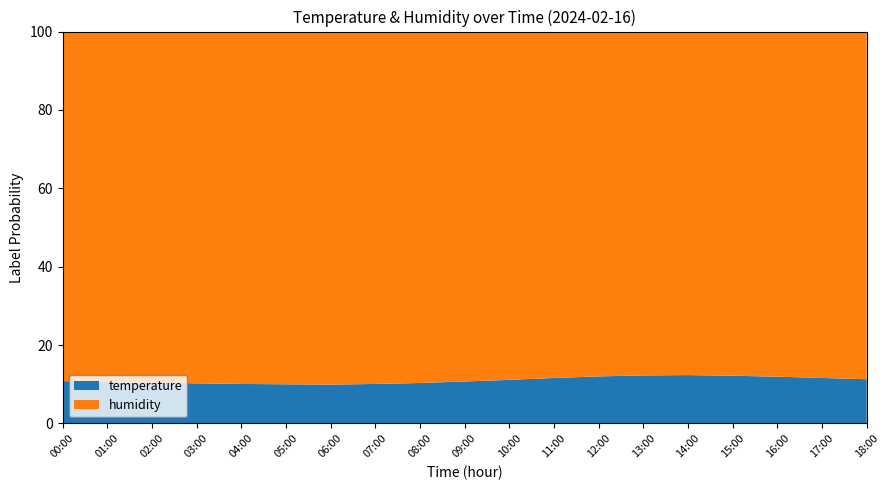

Reading left to right, what are all the values shown in this chart?

temperature: 00:00=12.1	01:00=11.8	02:00=11.6	03:00=11.4	04:00=11.2	05:00=11.1	06:00=11.0	07:00=11.2	08:00=11.5	09:00=12.0	10:00=12.5	11:00=13.1	12:00=13.6	13:00=13.9	14:00=14.0	15:00=13.8	16:00=13.5	17:00=13.1	18:00=12.7
humidity: 00:00=99.9	01:00=99.9	02:00=99.9	03:00=99.9	04:00=99.9	05:00=99.9	06:00=99.9	07:00=99.9	08:00=99.9	09:00=99.9	10:00=99.8	11:00=99.7	12:00=99.6	13:00=99.5	14:00=99.4	15:00=99.5	16:00=99.6	17:00=99.7	18:00=99.8